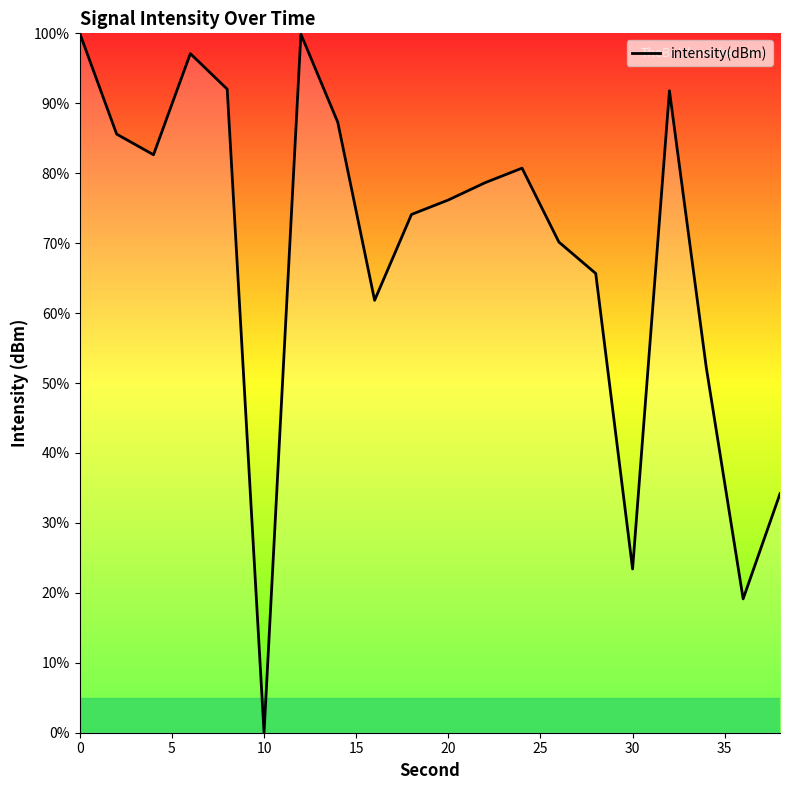

What is the difference between the maximum and minimum values?

100.0